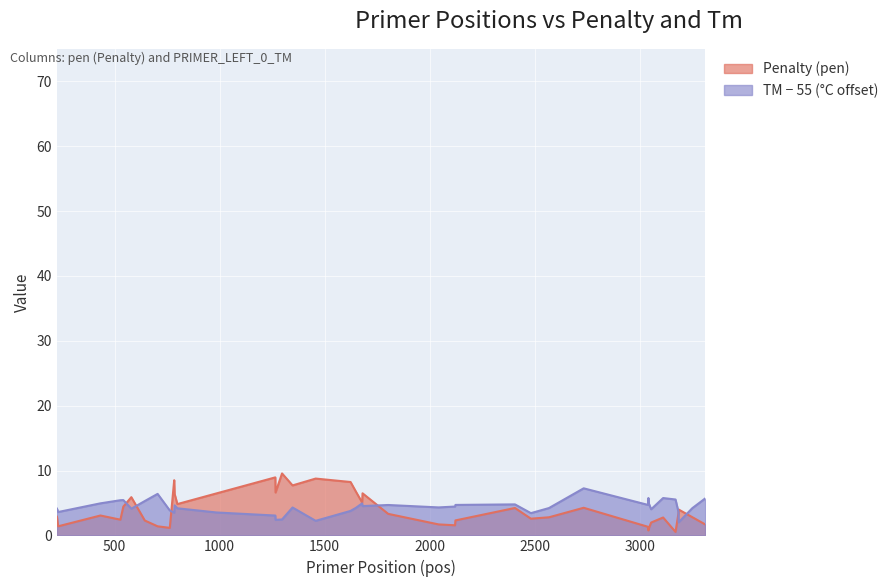

How many data points in TM (PRIMER_LEFT_0_TM) are less than 4?

12